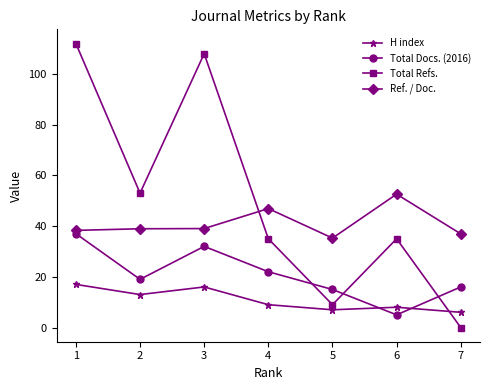

What is the maximum value shown in the chart?

112.0